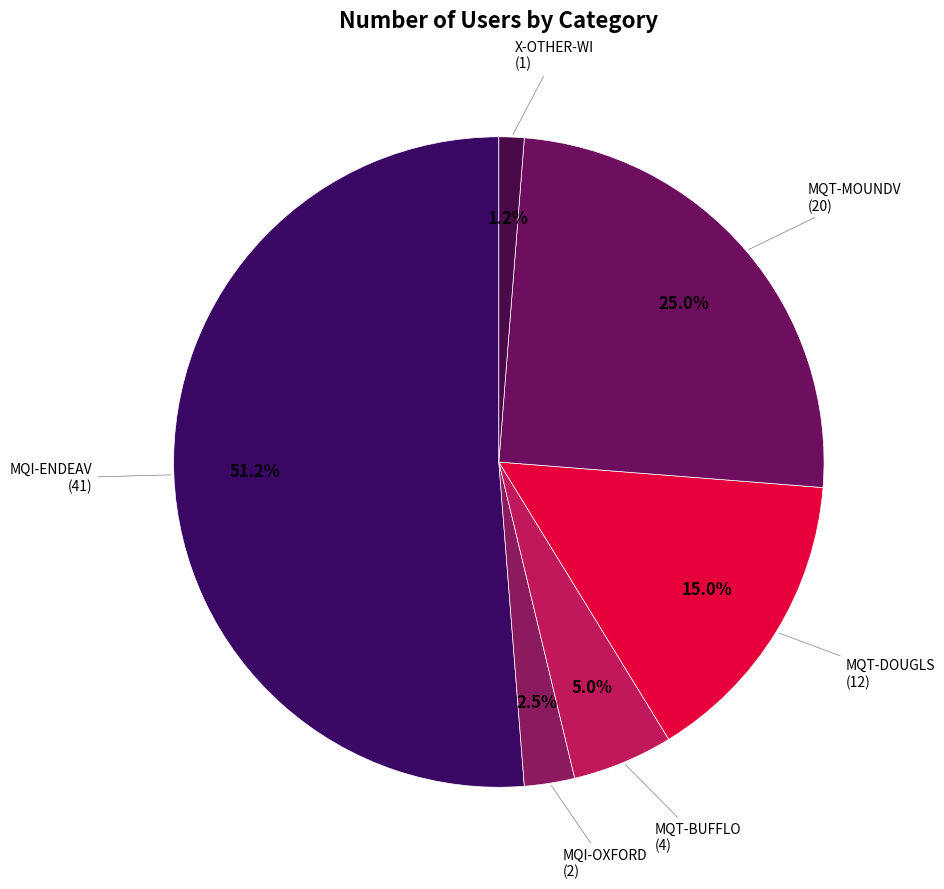

Rank the categories by value from highest to lowest.

MQI-ENDEAV, MQT-MOUNDV, MQT-DOUGLS, MQT-BUFFLO, MQI-OXFORD, X-OTHER-WI